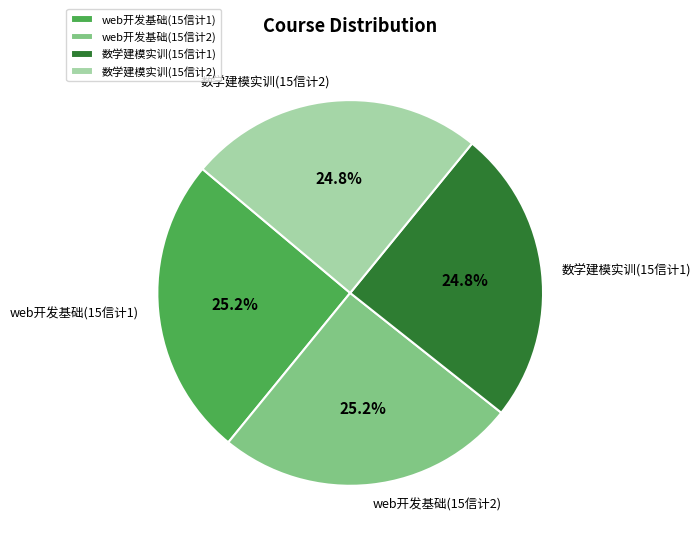

To the nearest percent, what percentage of the pie is web开发基础(15信计2)?

25%